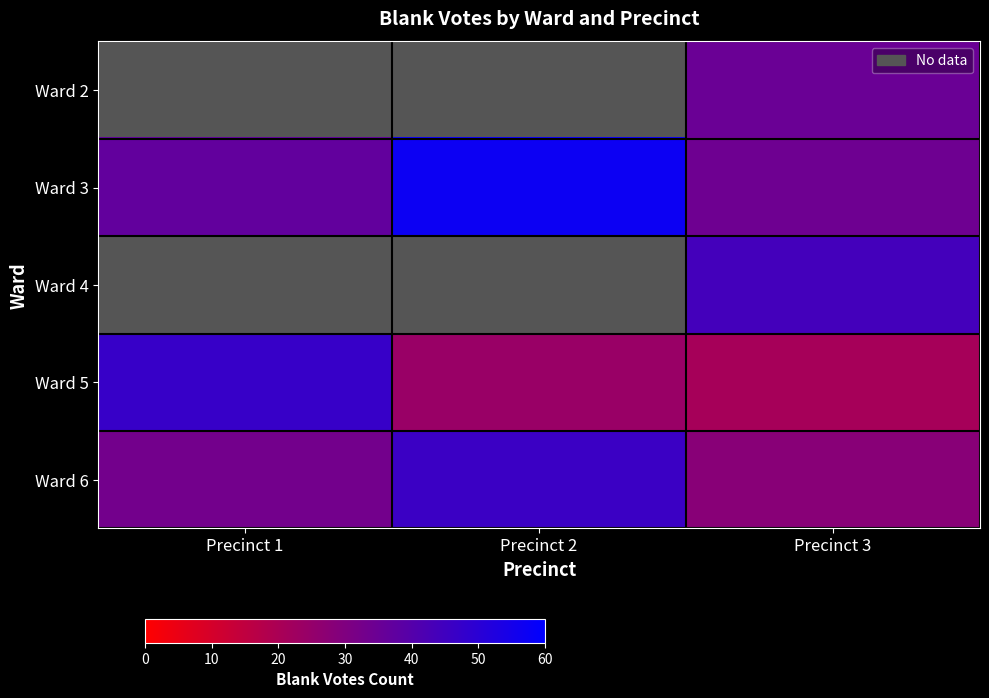

Is it true that Ward 5 equals 47.0 at Precinct 1?

True